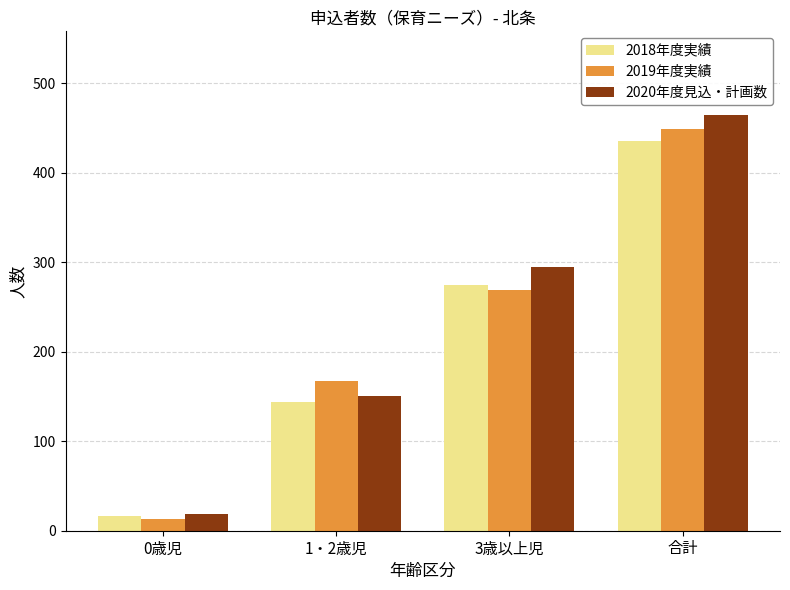

At which category is the sum across all series the highest?

合計